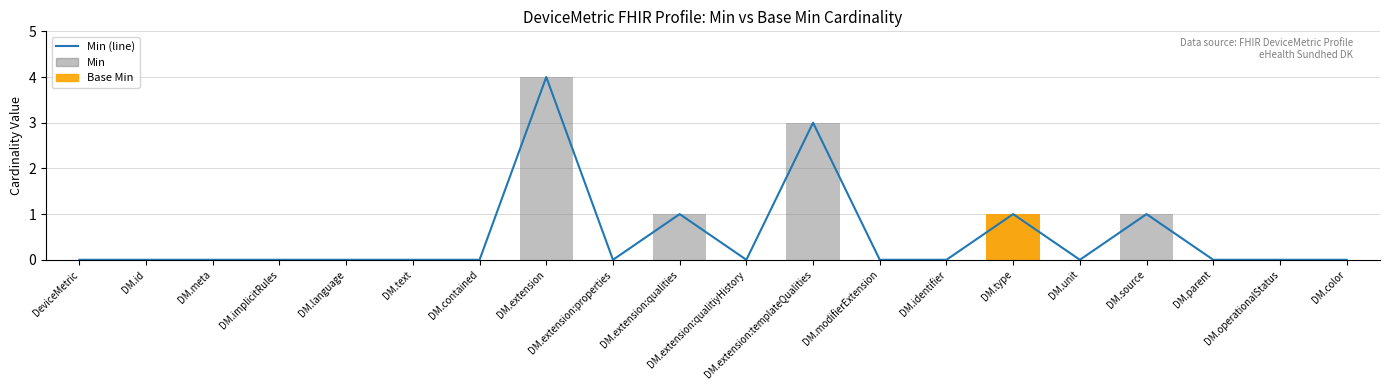

Reading left to right, transcribe all the data shown in this chart.

Min (line): 0	0	0	0	0	0	0	4	0	1	0	3	0	0	1	0	1	0	0	0
Min: 0	0	0	0	0	0	0	4	0	1	0	3	0	0	1	0	1	0	0	0
Base Min: 0	0	0	0	0	0	0	0	0	0	0	0	0	0	1	0	0	0	0	0